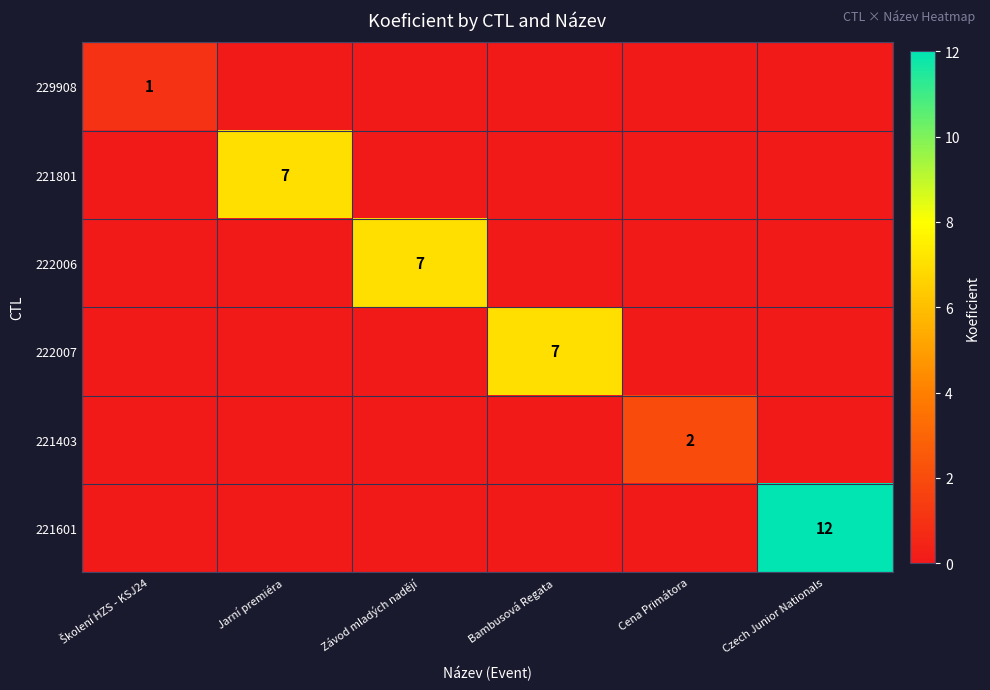

True or false: 221801 has a value of 4 at Jarní premiéra.

False